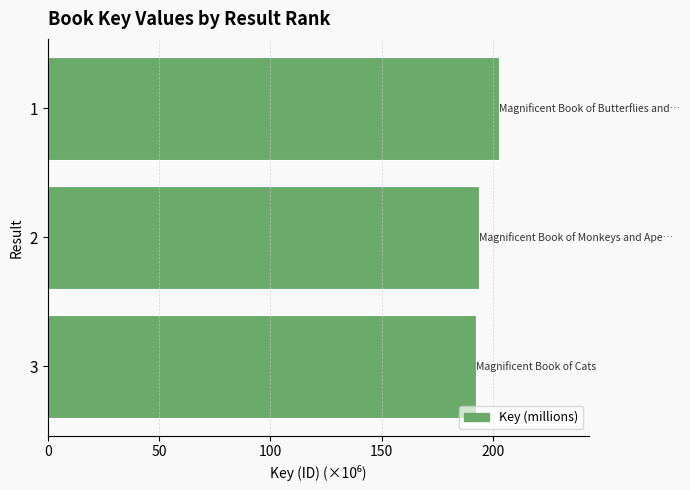

What is the difference between the second highest and minimum values?

1.6